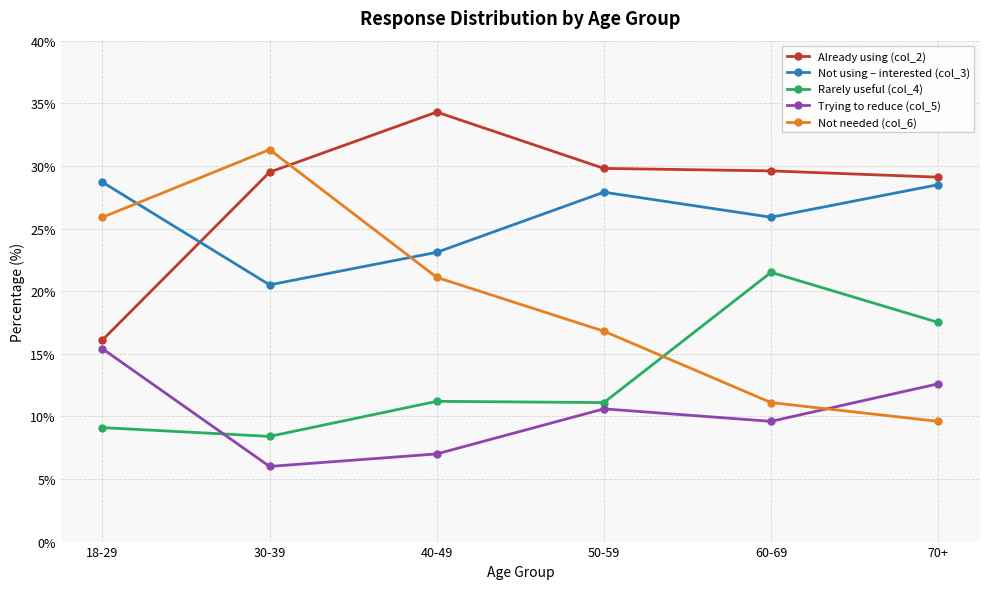

True or false: Already using (col_2) has a value of 9.6 at 18-29.

False